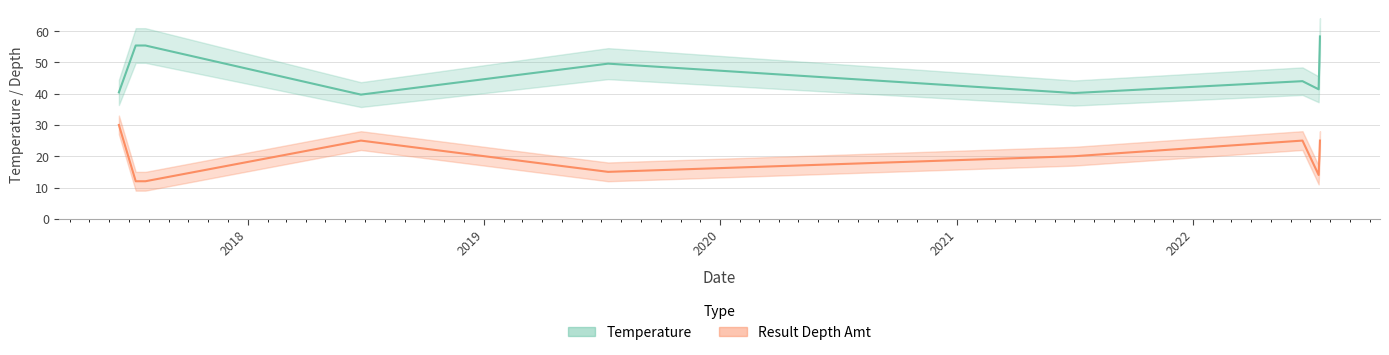

At which label is Result Depth Amt closest to 21?

07/01/2021